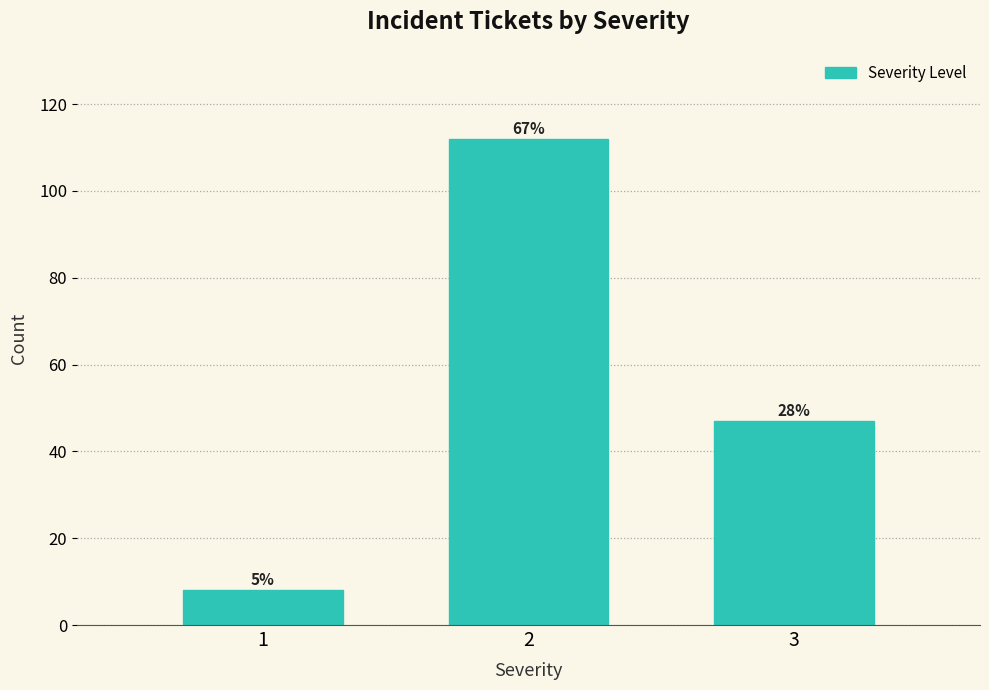

How many bars are there in total?

3